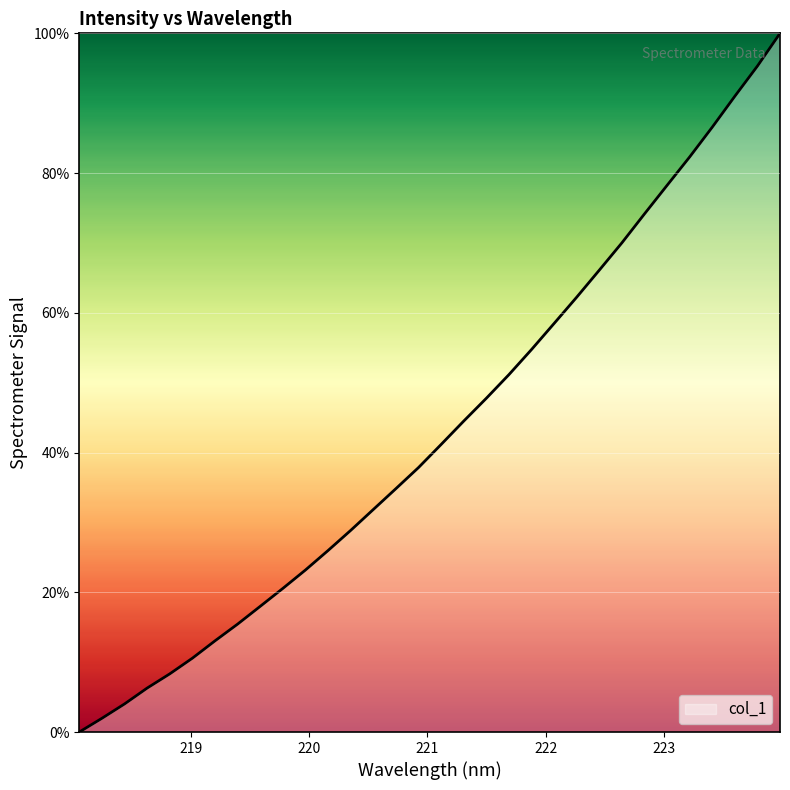

What is the difference between the maximum and minimum values?

100.0